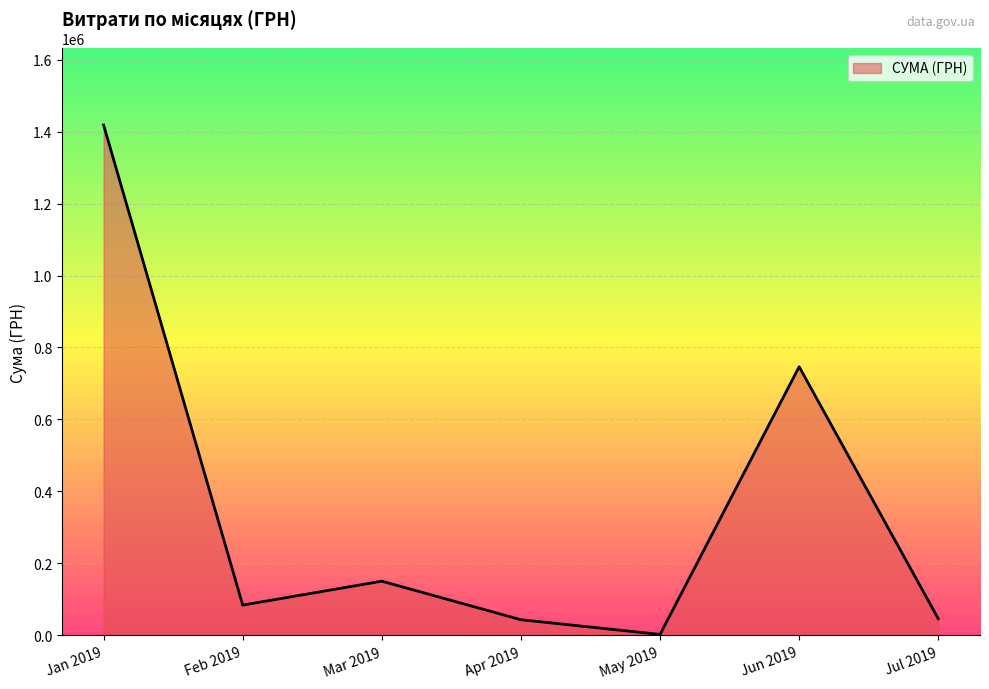

What is the ratio of the value at Jan 2019 to the value at Apr 2019?

32.5